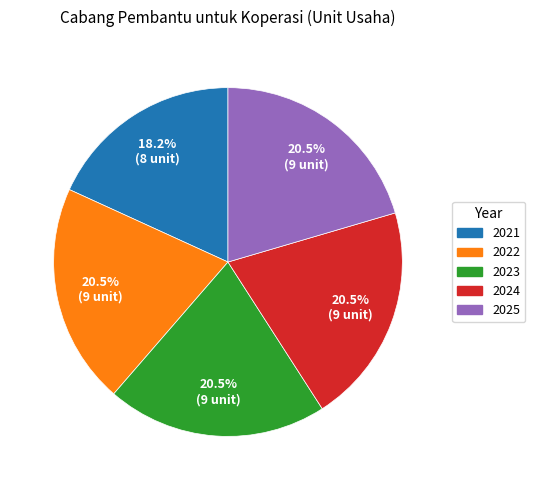

What is the smallest slice in the pie chart?

2021